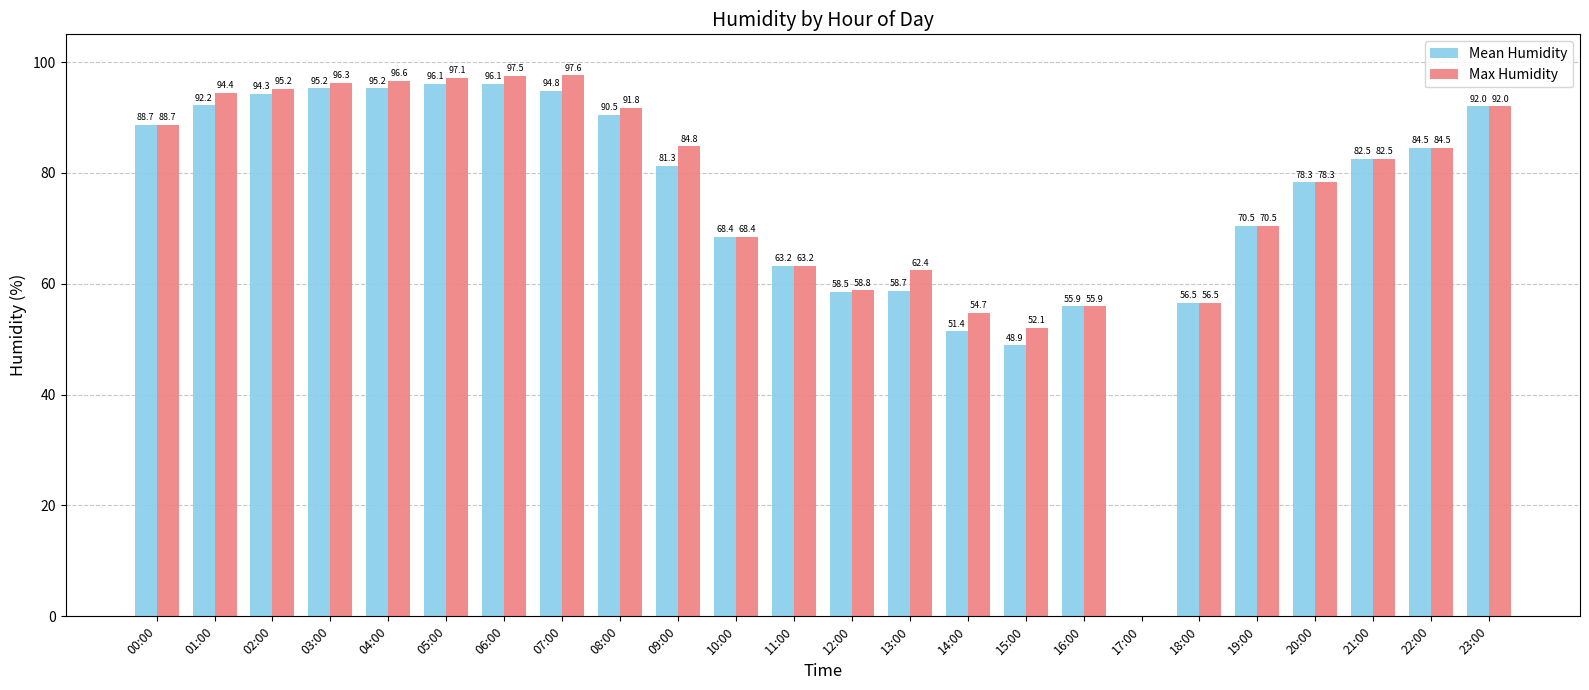

What is the greatest value displayed?

97.6